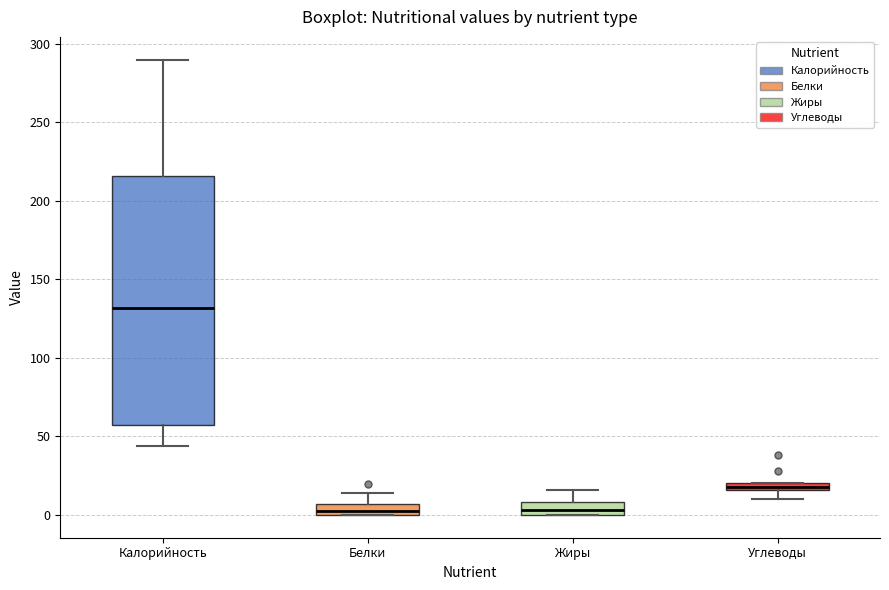

Where is the lower edge of the box for Жиры on the y-axis? The values are not printed on the chart, so give them approximately, as read against the axis.

0